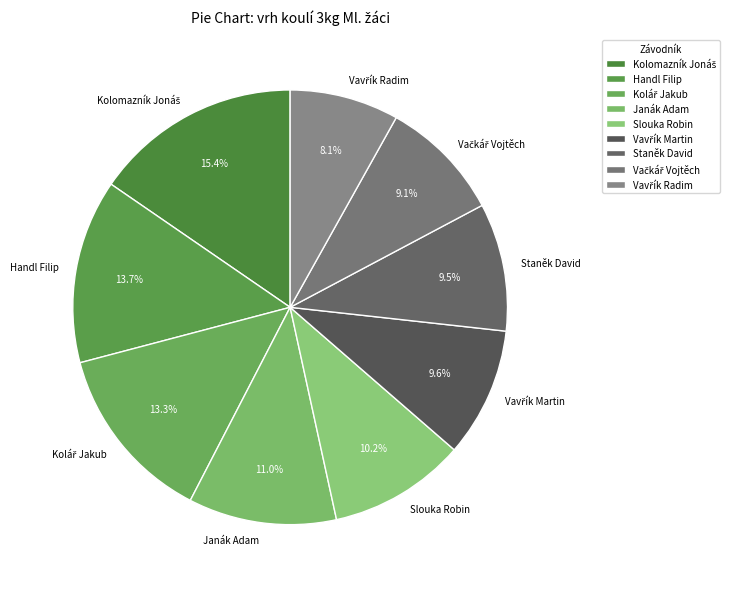

What percentage is NOT represented by Slouka Robin?

89.8%